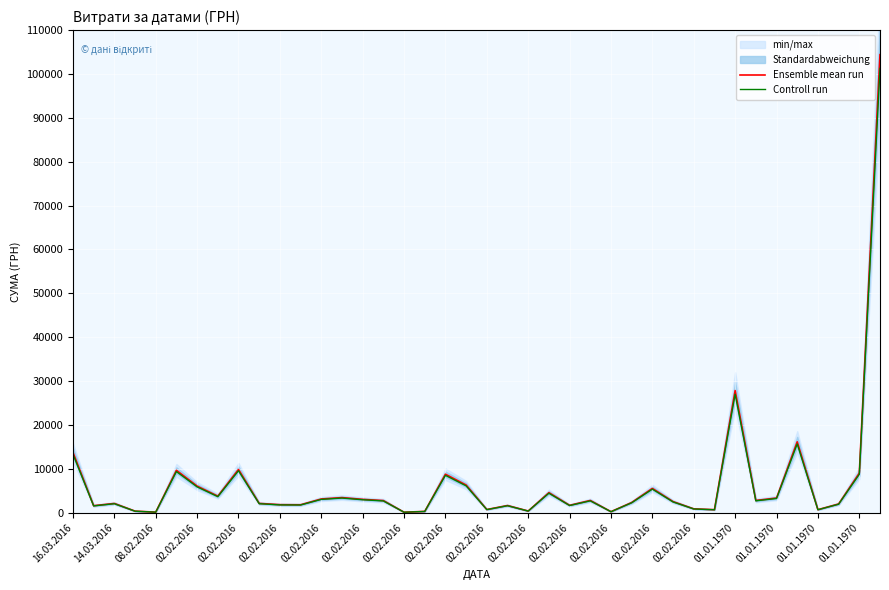

How many lines are shown in the chart?

2